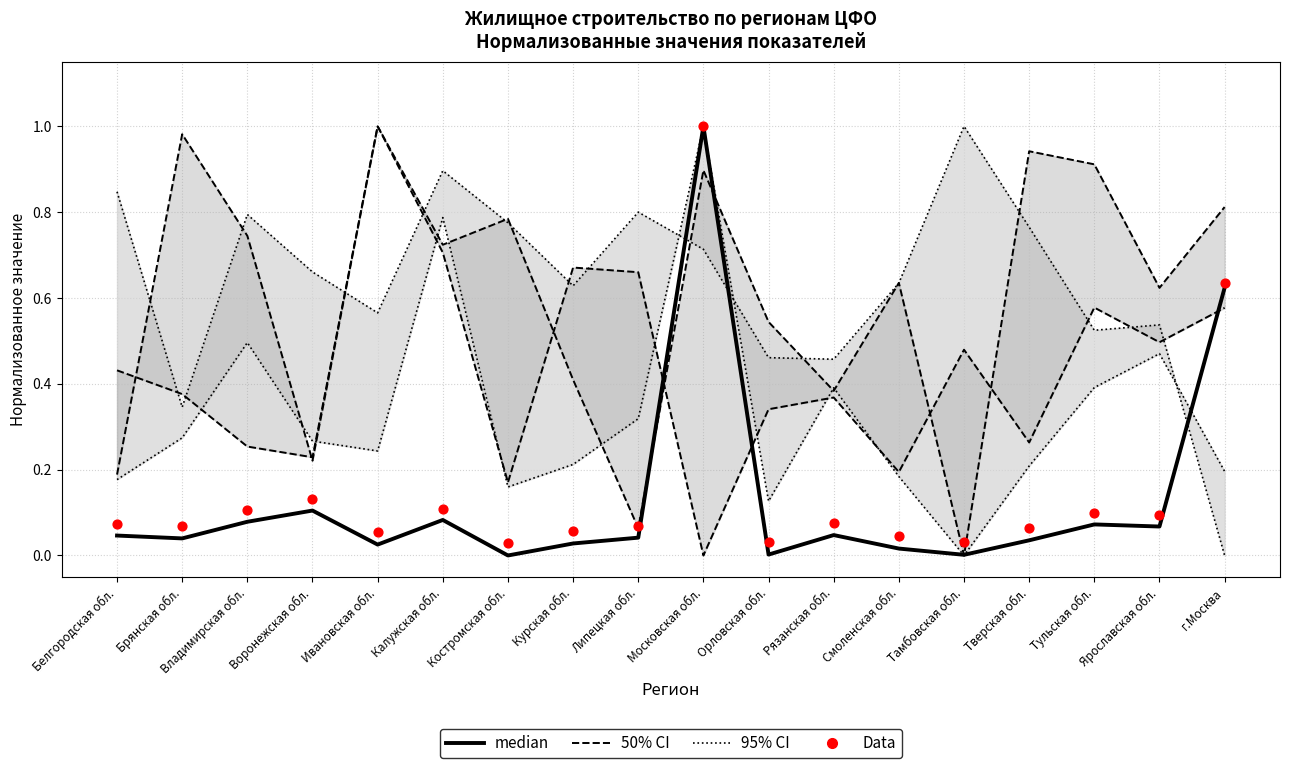

Which series reaches the maximum Y coordinate?

95% CI